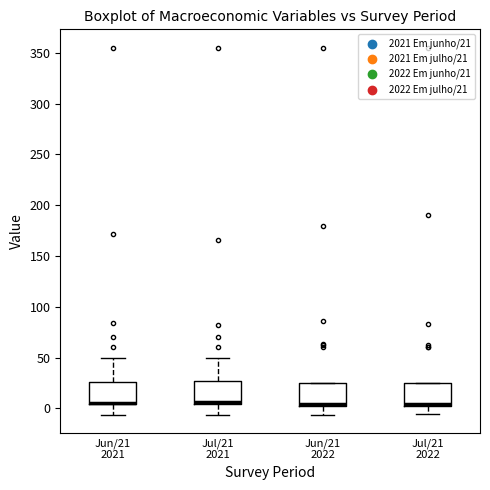

Reading left to right, read every box against the y-axis: the position of its median line, the range the box covers, and the ends of its whiskers. The values are not printed on the chart, so give them approximately, as read against the axis.

Jun/21 2021: median 5 (drawn on the box's lower edge), box 5 to 25, whiskers -5 to 50
Jul/21 2021: median 5 (drawn on the box's lower edge), box 5 to 25, whiskers -5 to 50
Jun/21 2022: median 5, box 0 to 25, whiskers -5 to 25
Jul/21 2022: median 5, box 0 to 25, whiskers -5 to 25